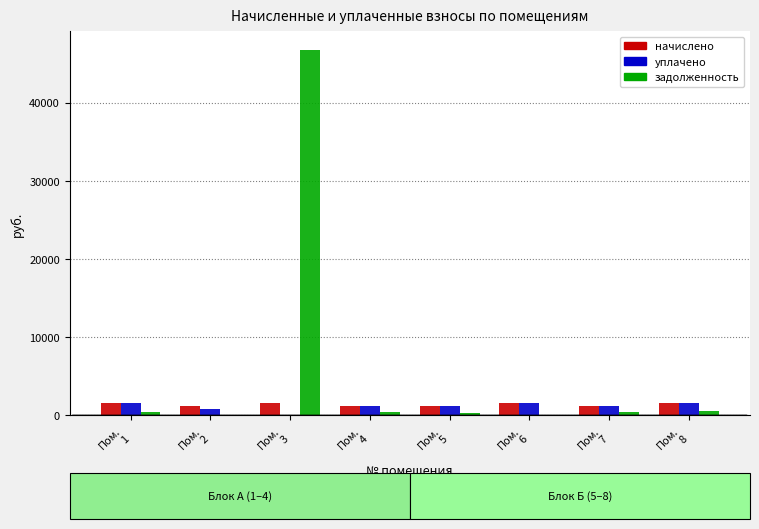

What is the spread (max minus min) of values at Пом.
2?

1248.5